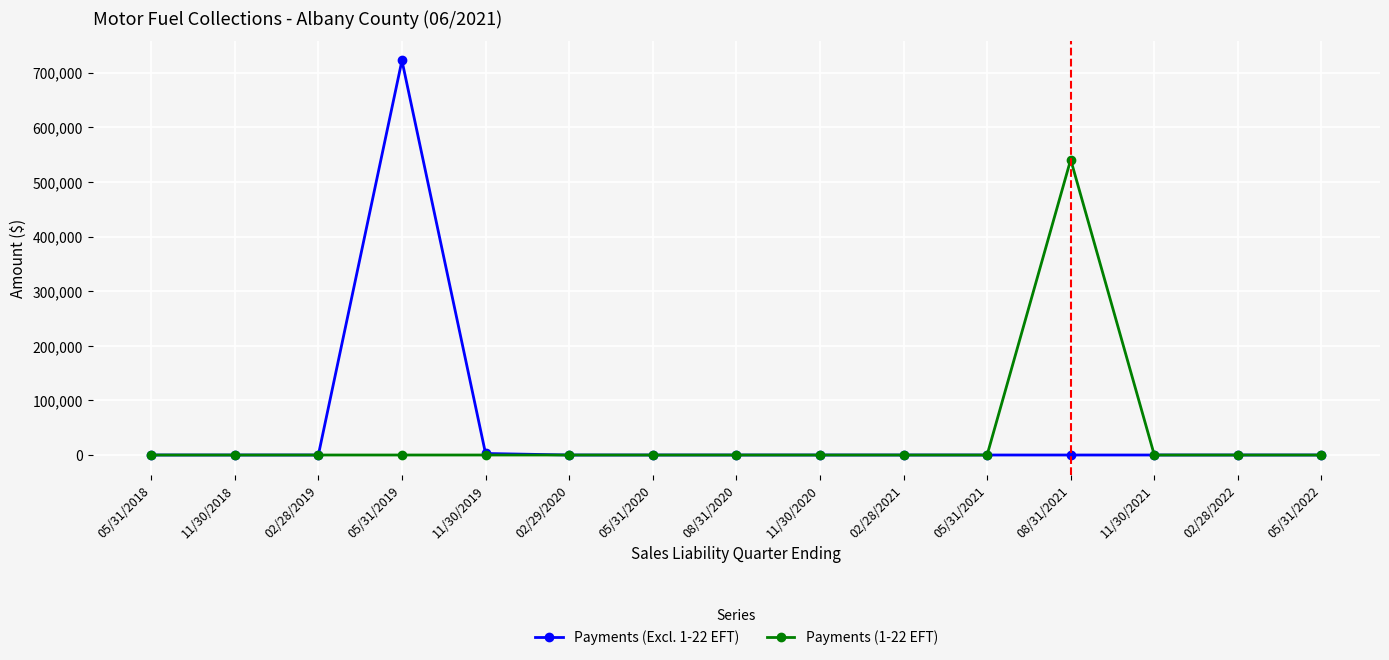

How many distinct data groups are displayed?

2